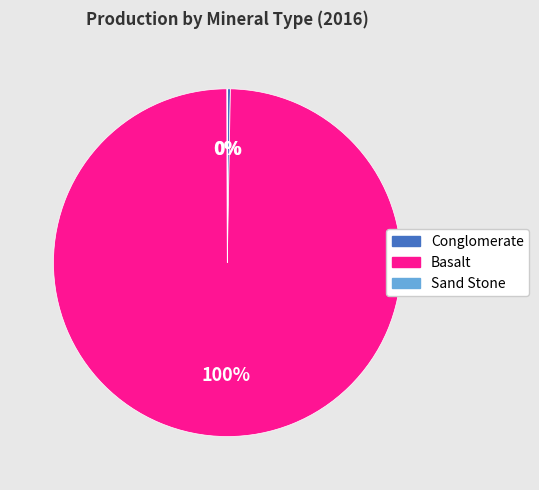

Which has a higher value, Basalt or Conglomerate?

Basalt